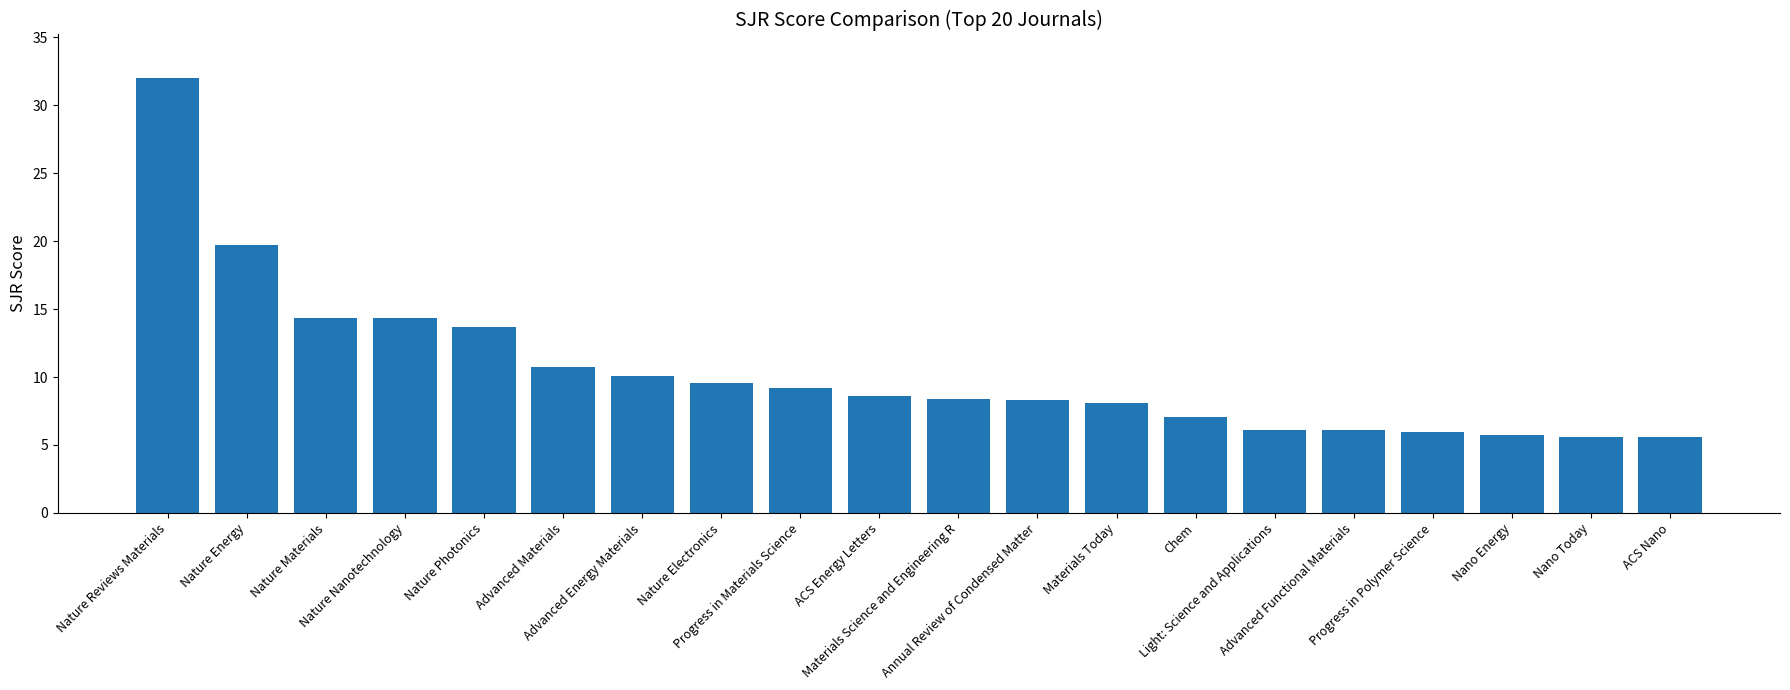

What is the sum of all values?

209.1